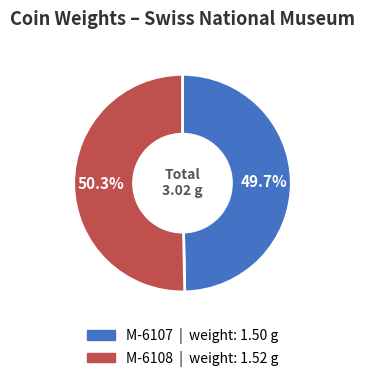

To the nearest percent, what portion does M-6108 represent?

50%